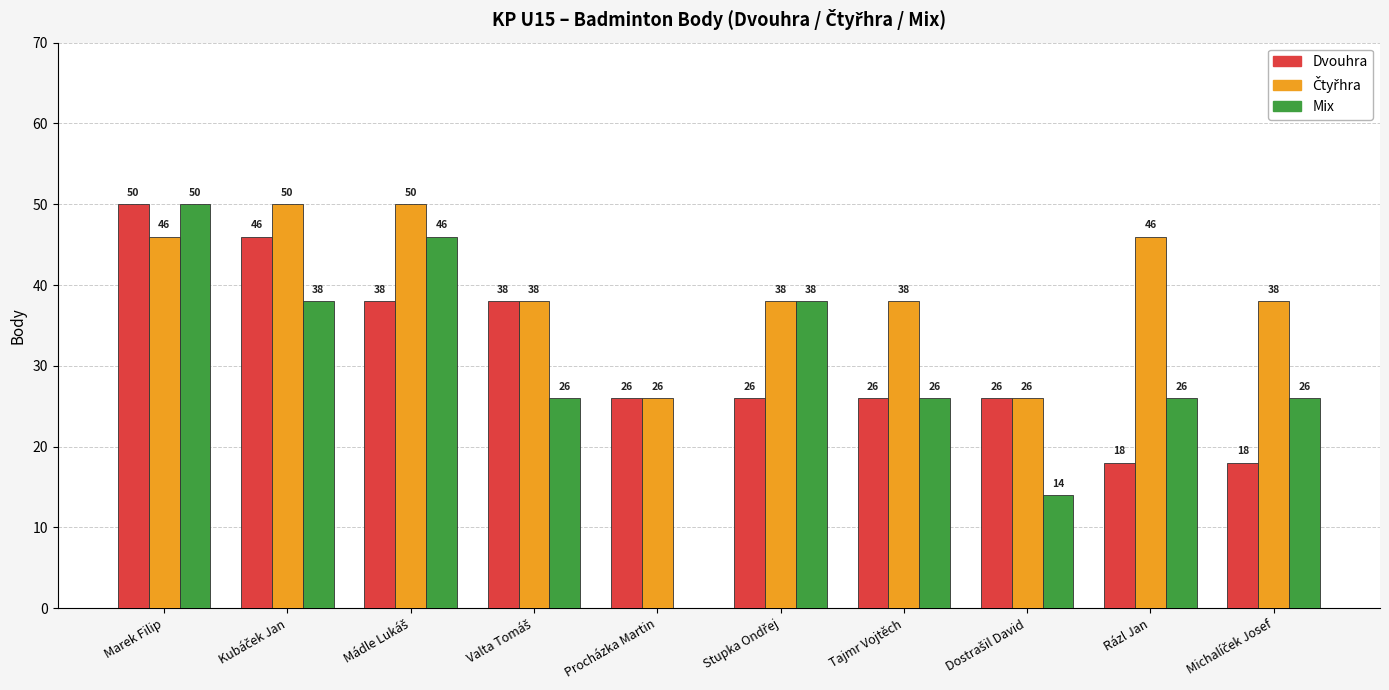

How many Mix values are between 26 and 38?

6